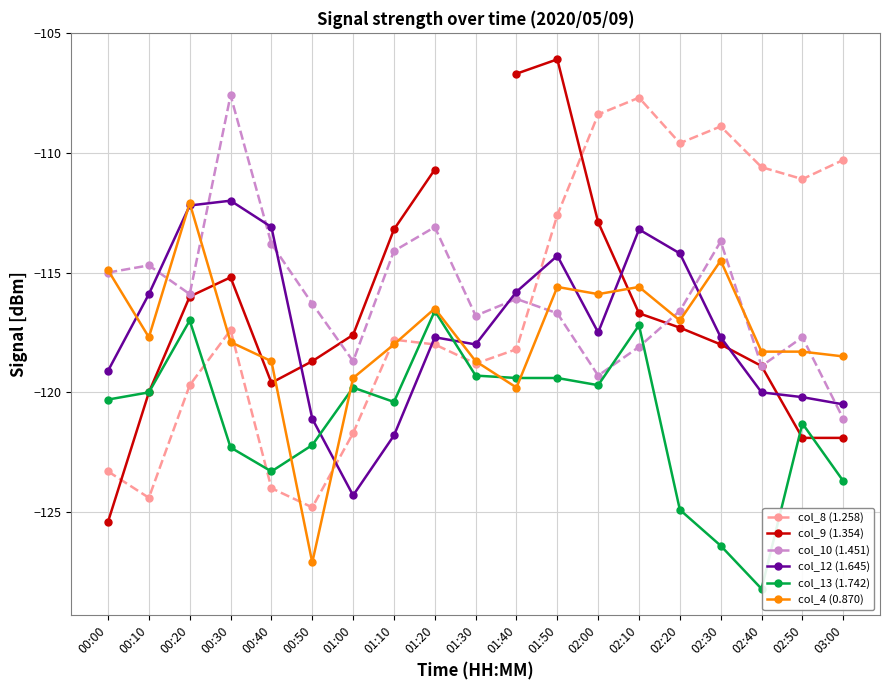

Between which two adjacent categories do col_10 (1.451) and col_8 (1.258) first intersect?

01:40 and 01:50